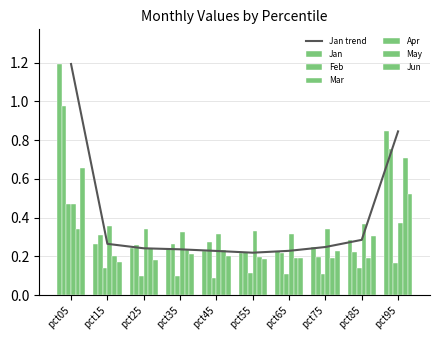

Does the chart contain stacked bars?

No